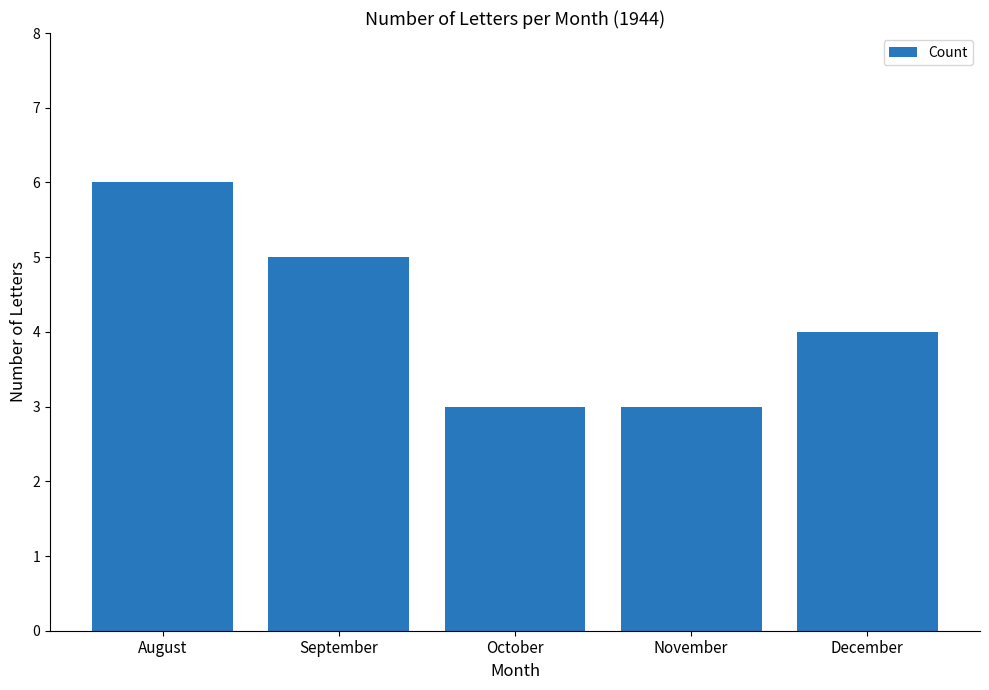

The chart shows a value of 4 at October. True or false?

False